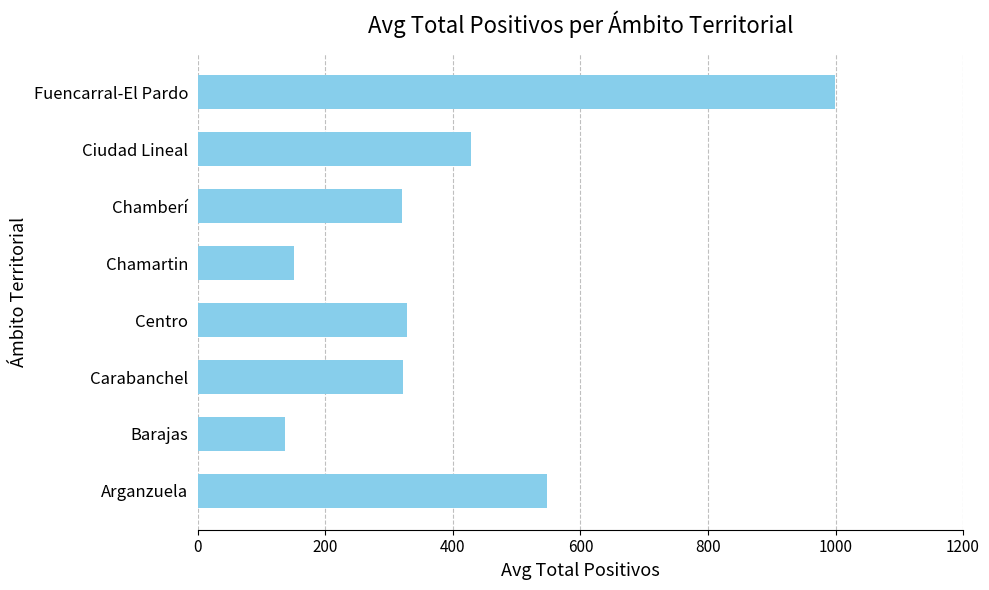

Which label corresponds to the smallest value in the chart?

Barajas